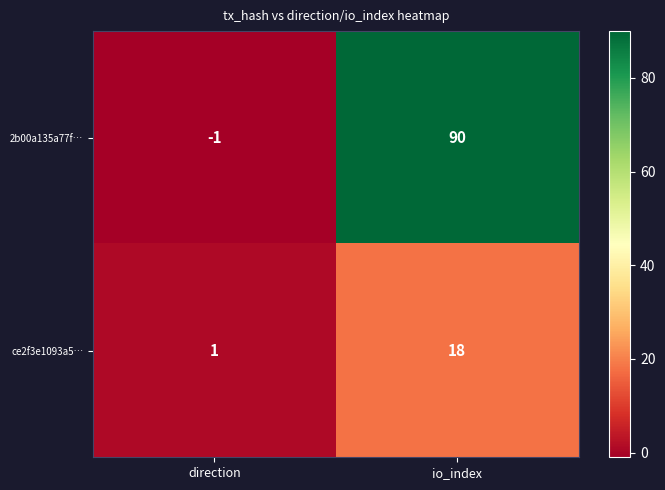

Reading left to right, what are all the values shown in this chart?

2b00a135a77f…: direction=-1	io_index=90
ce2f3e1093a5…: direction=1	io_index=18